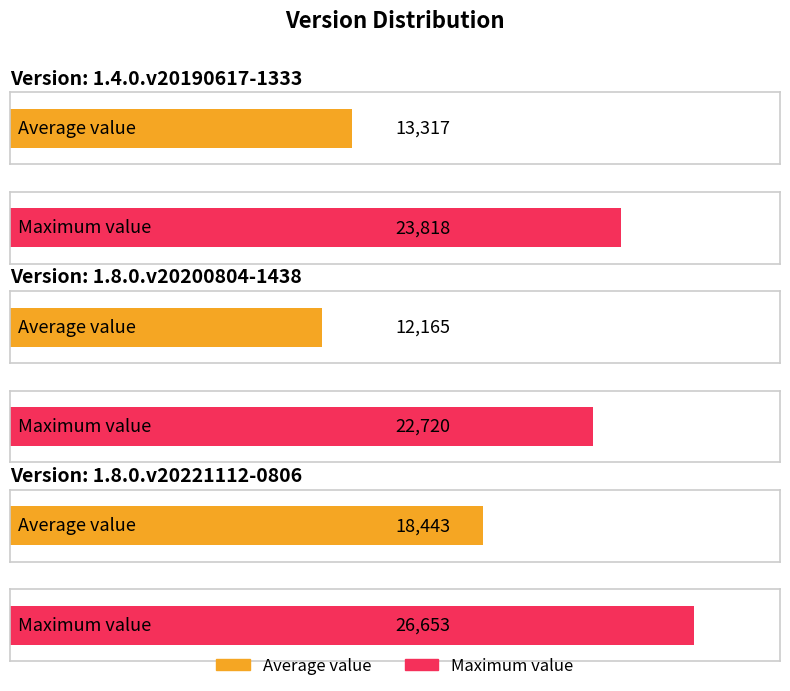

Does the chart contain any negative values?

No